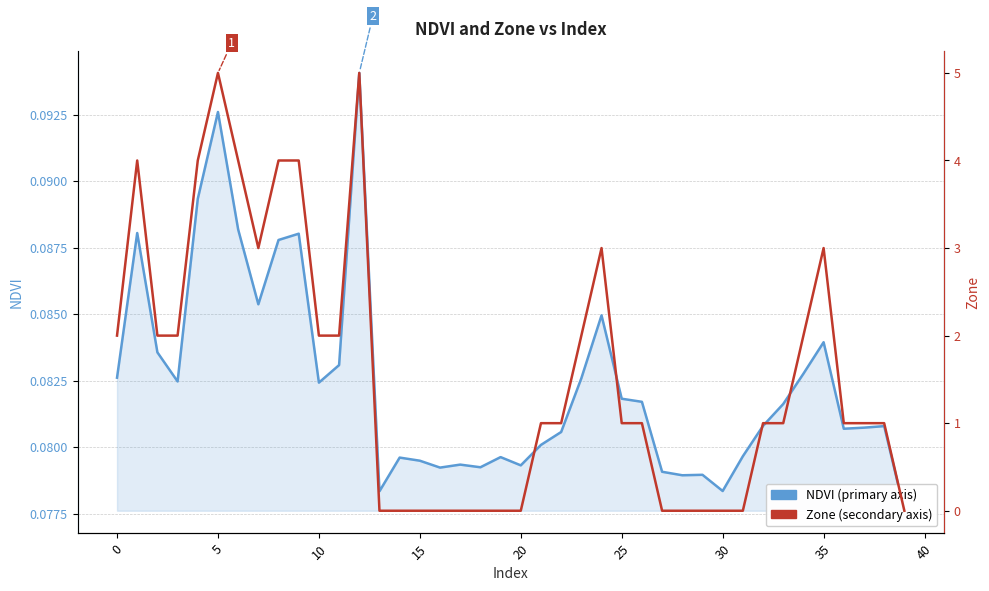

What is the label of the 6th point from the right?

34